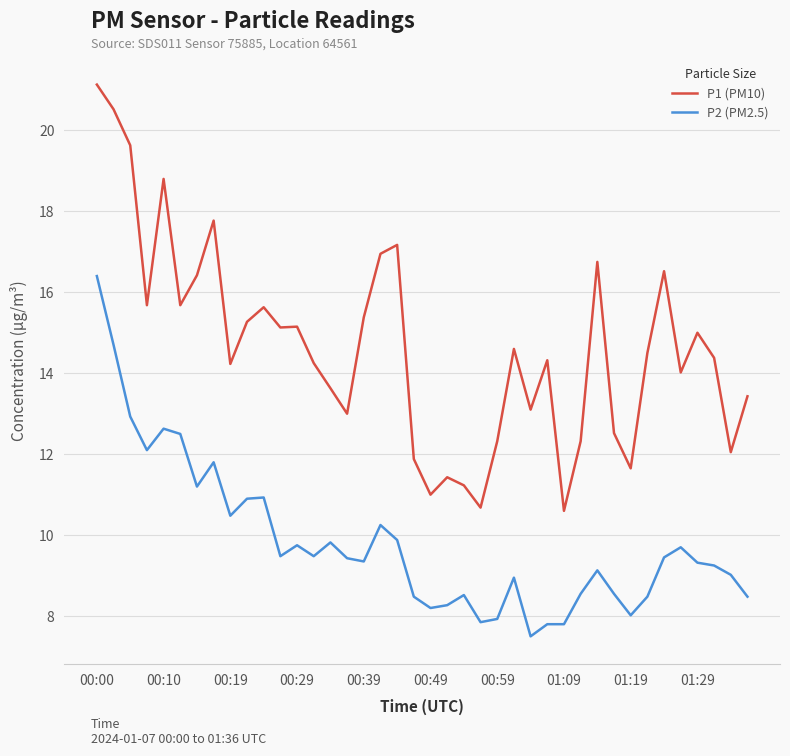

At how many categories does at least one series exceed 9?

40